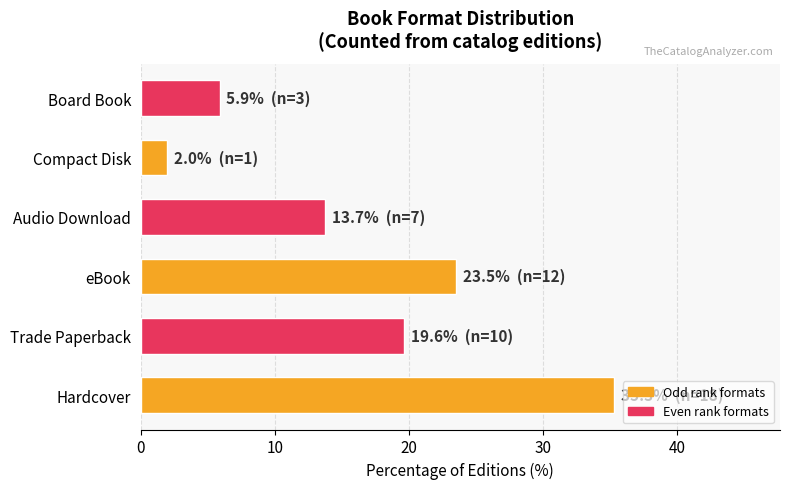

Reading bottom to top, what are all the values shown in this chart?

35.3	19.6	23.5	13.7	2.0	5.9